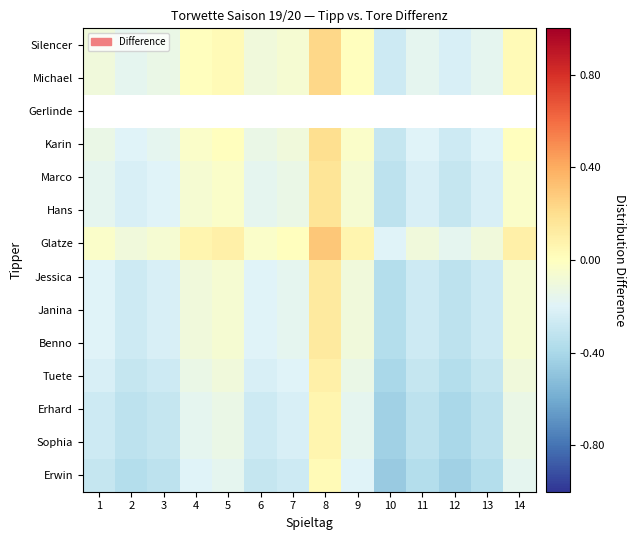

How many values in Glatze are below zero?

8